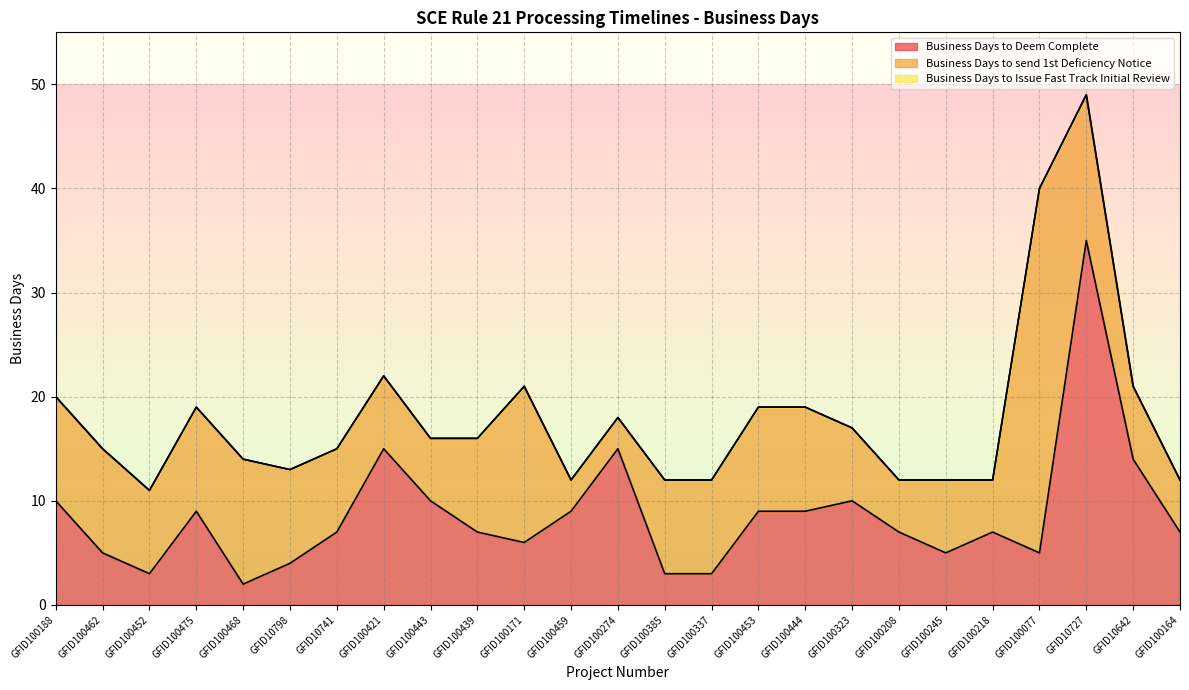

The Business Days to Deem Complete series shows 4 at GFID10798. True or false?

True